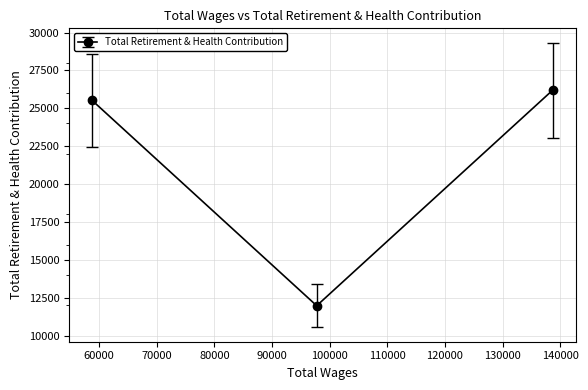

What is the value of the 3rd point from the left?

26196